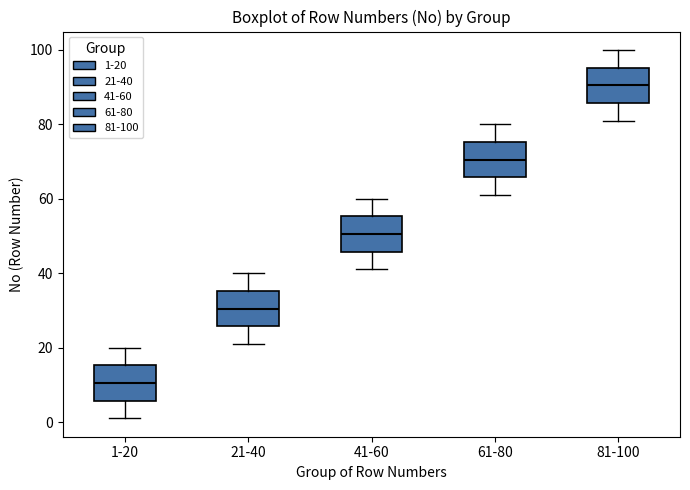

Which box has the highest median line?

81-100